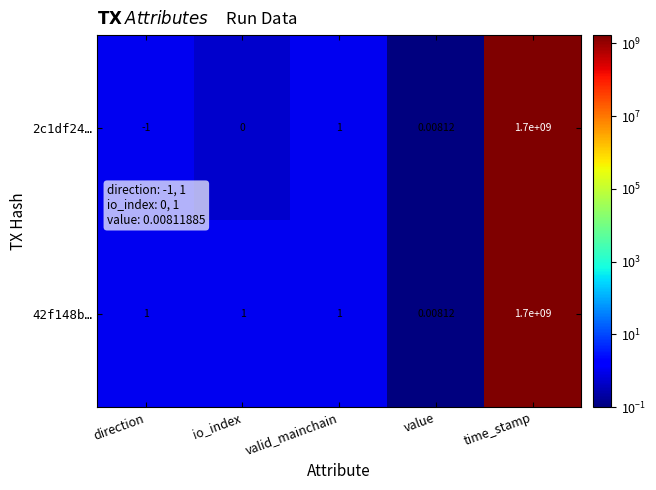

At which category is the sum across all series the highest?

time_stamp